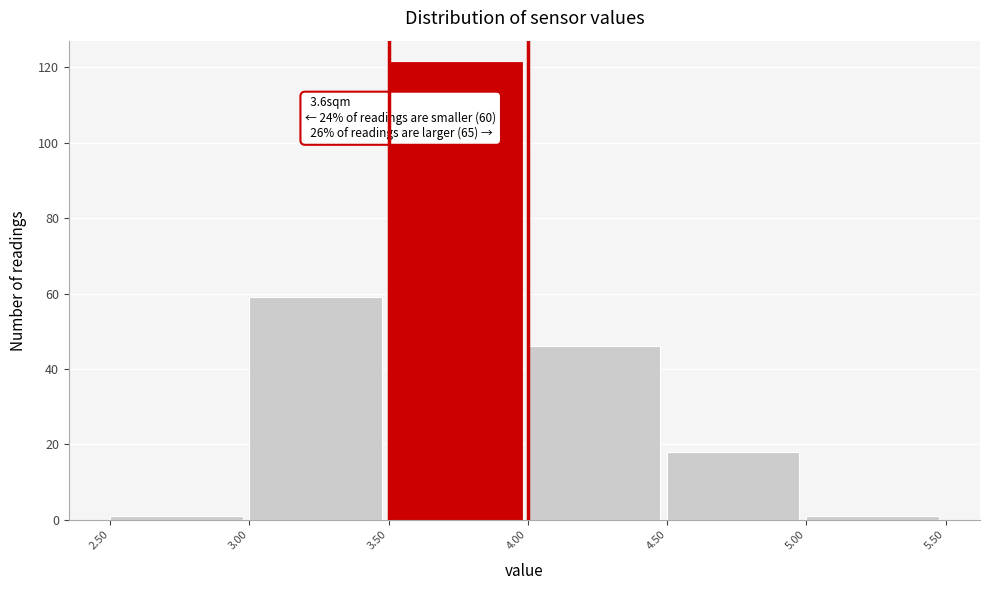

Over which range of the x-axis is the bar tallest?

3.50 to 4.00